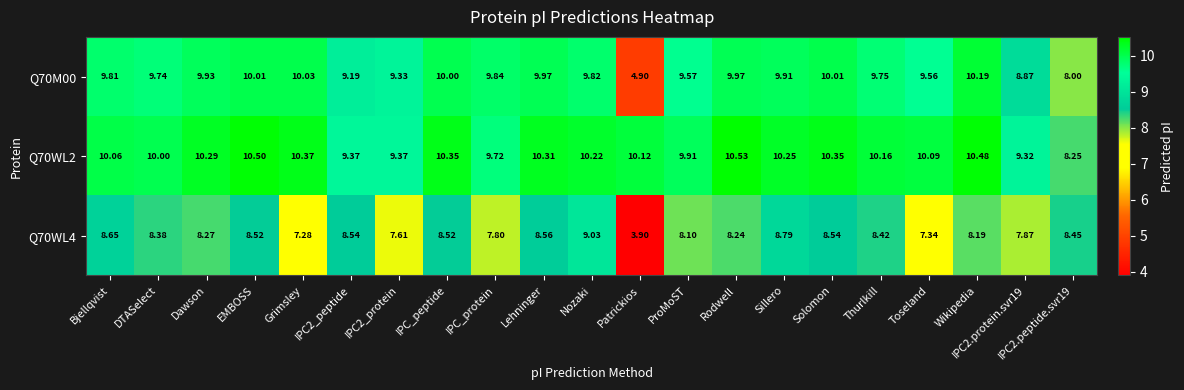

Where does the Q70M00 series first go above 9?

Bjellqvist